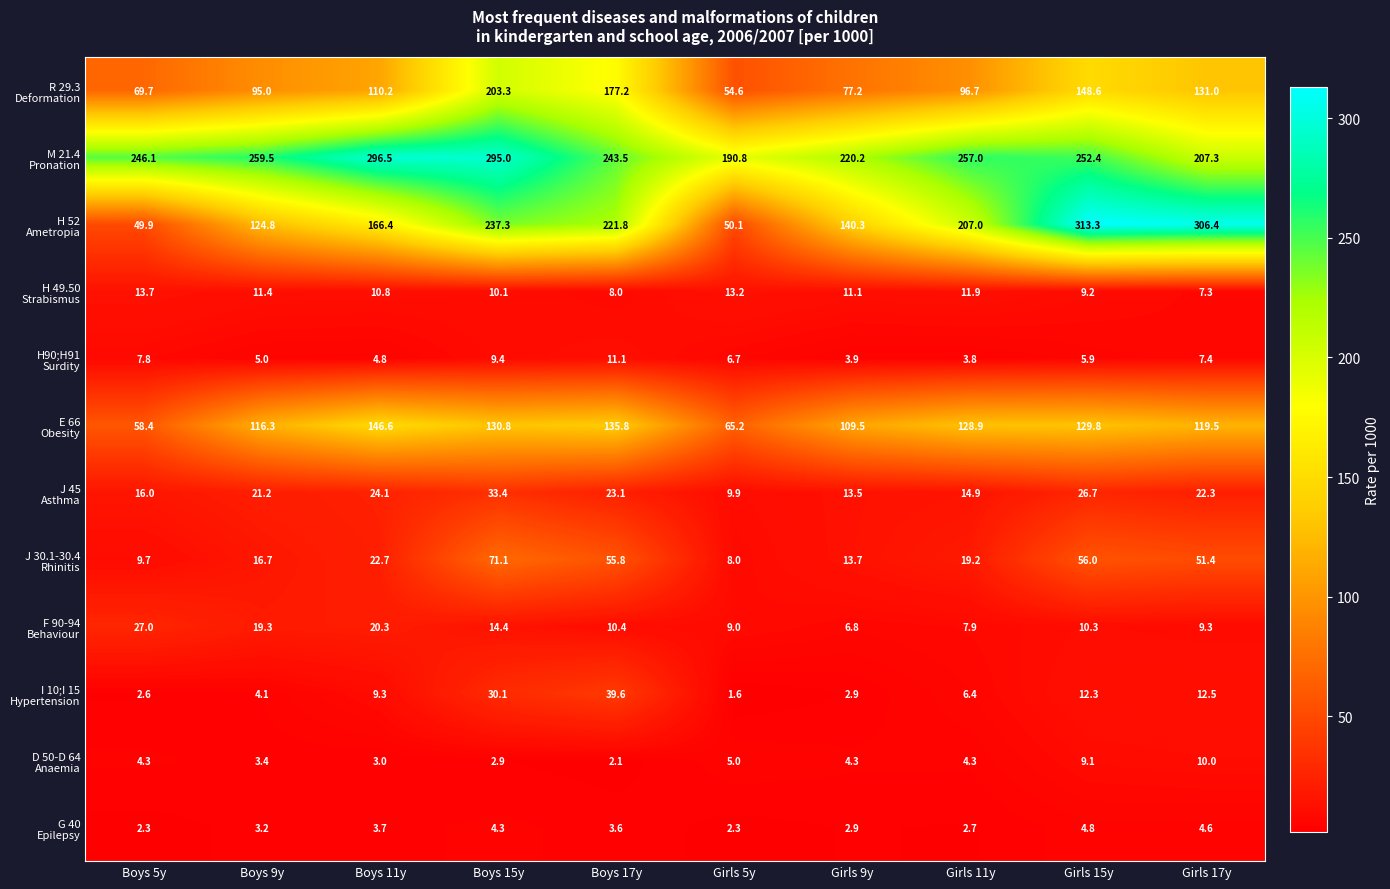

What is the difference between the highest and lowest values at Boys 11y?

293.5